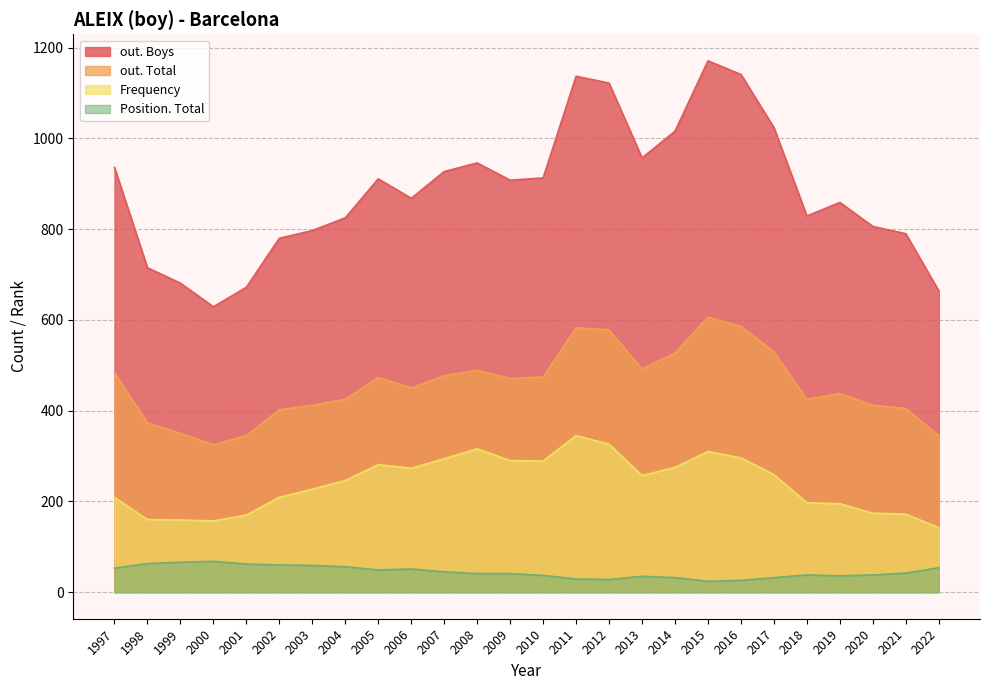

Which series has the largest total across all categories?

out. Boys